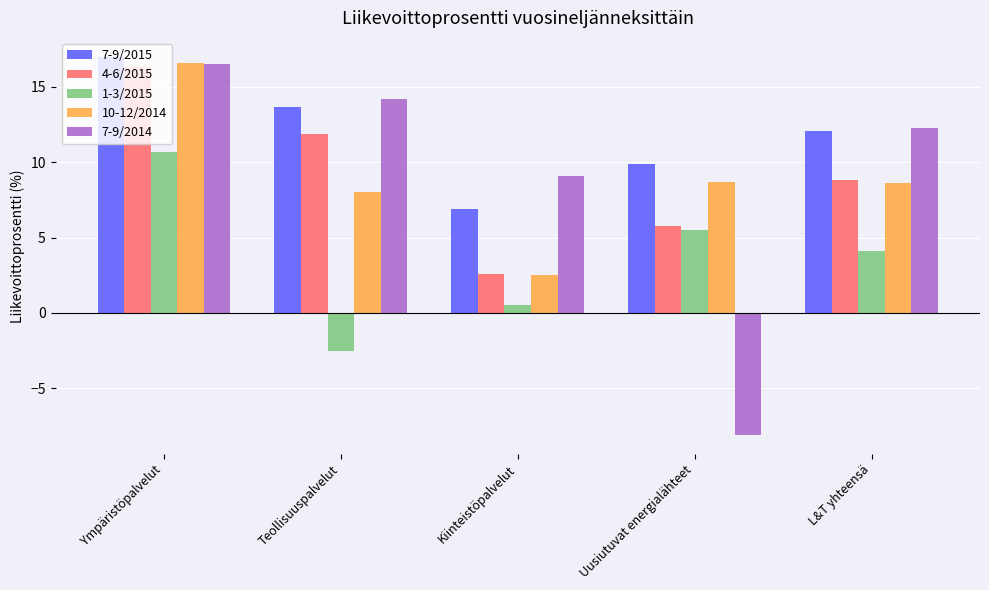

How many groups of bars are there?

5